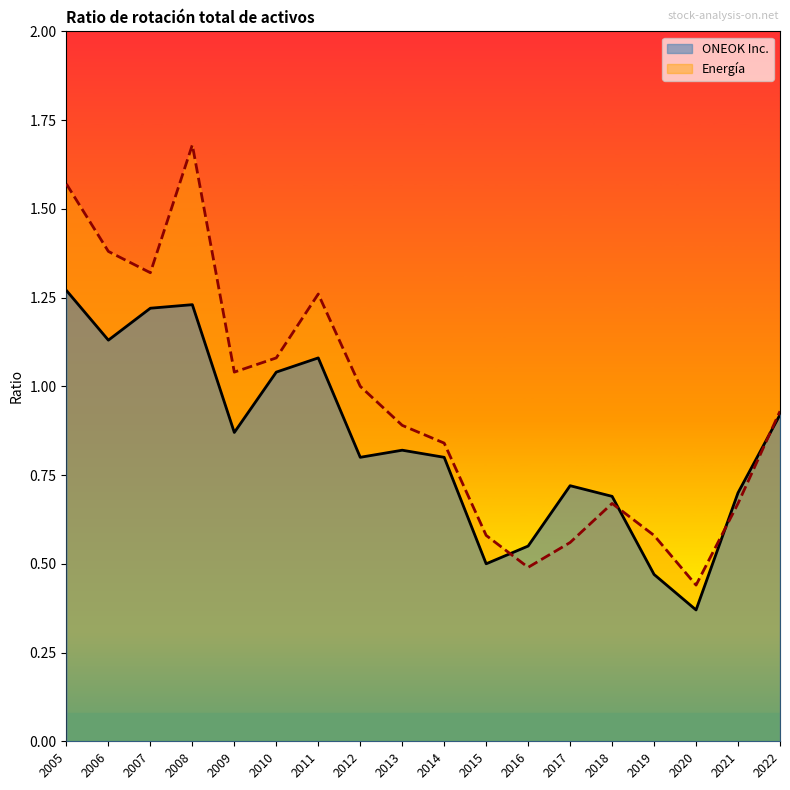

What is the difference between the Energía values at 2011 and 2015?

0.7